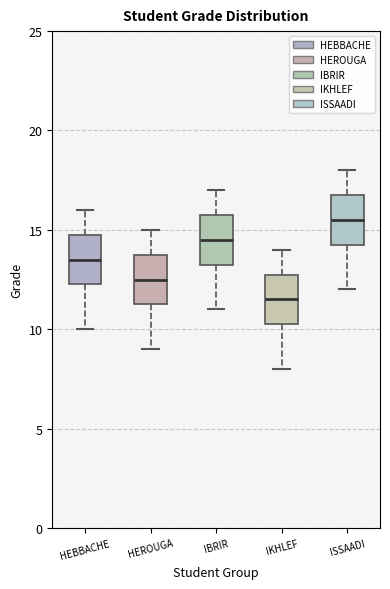

Where is the lower edge of the box for IBRIR on the y-axis? The values are not printed on the chart, so give them approximately, as read against the axis.

13.5